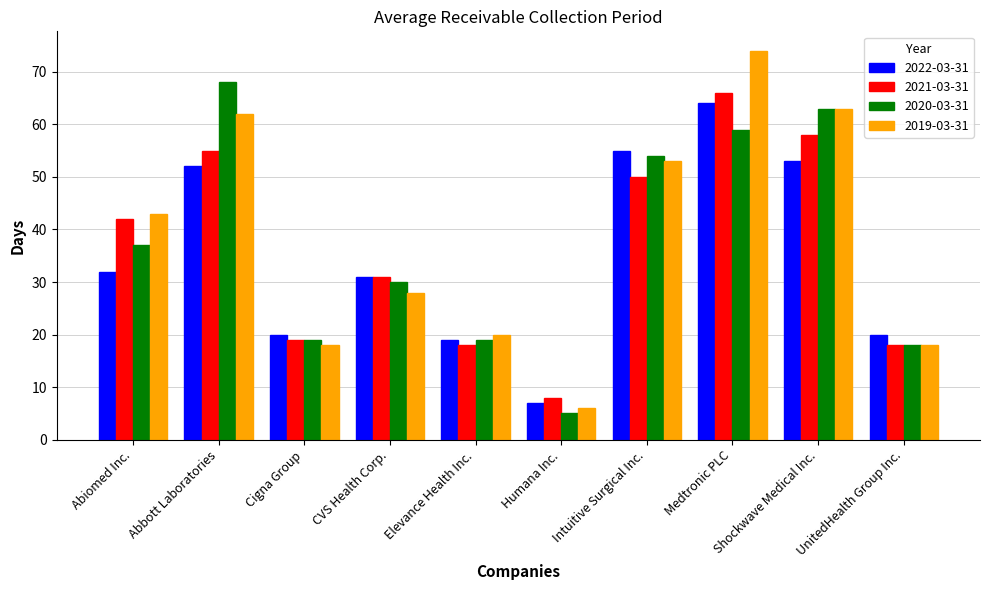

How many bars are there in each group?

4